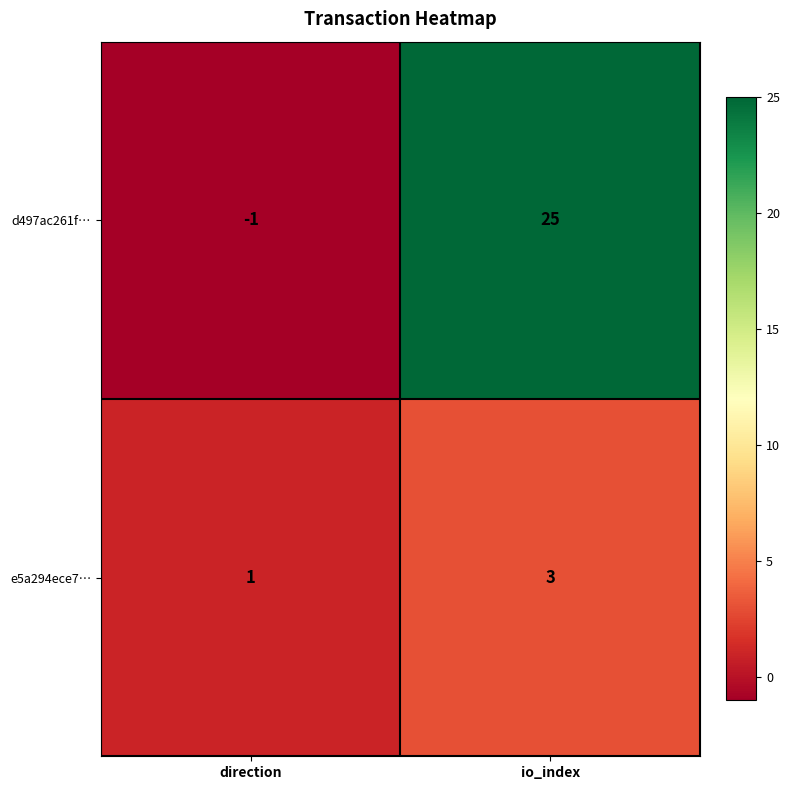

What is the difference between the maximum and minimum values in the d497ac261f… series?

26